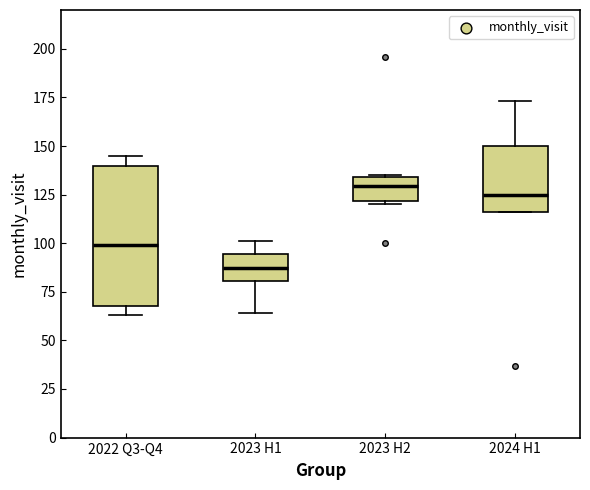

Where does the upper whisker of the box for 2023 H1 end on the y-axis? The values are not printed on the chart, so give them approximately, as read against the axis.

100